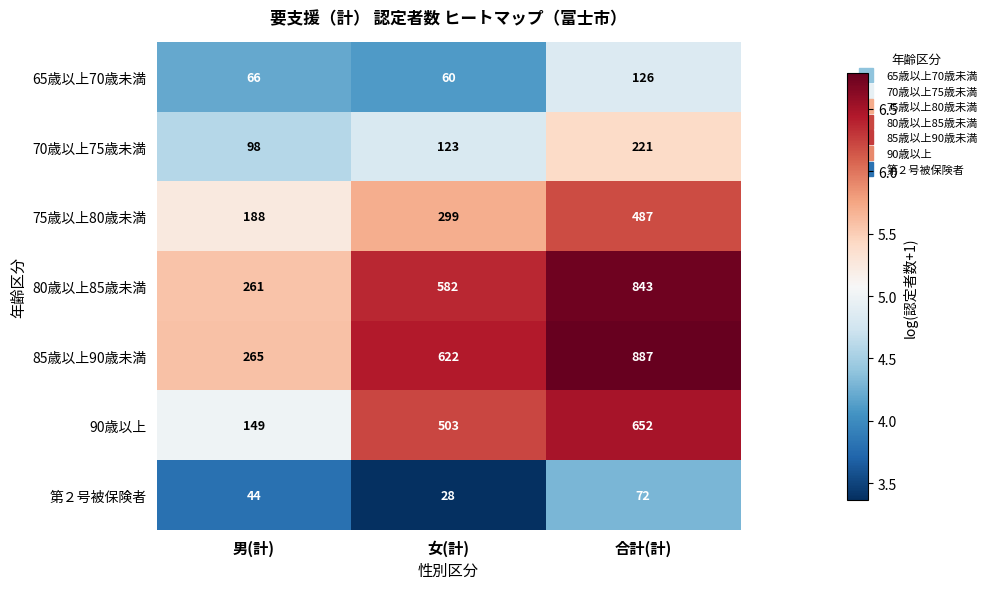

What is the difference between the maximum and minimum values in the 90歳以上 series?

503